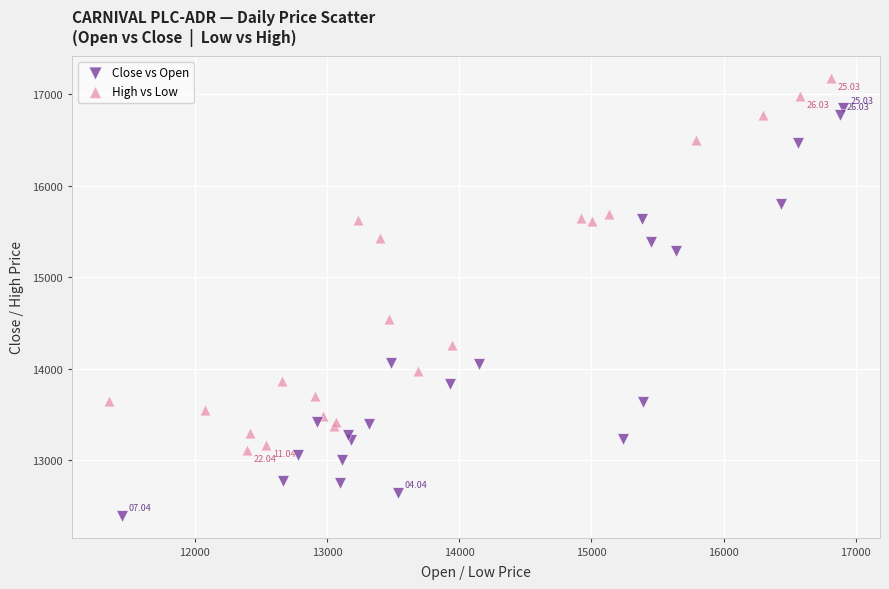

Which series contains the highest Y value?

High vs Low